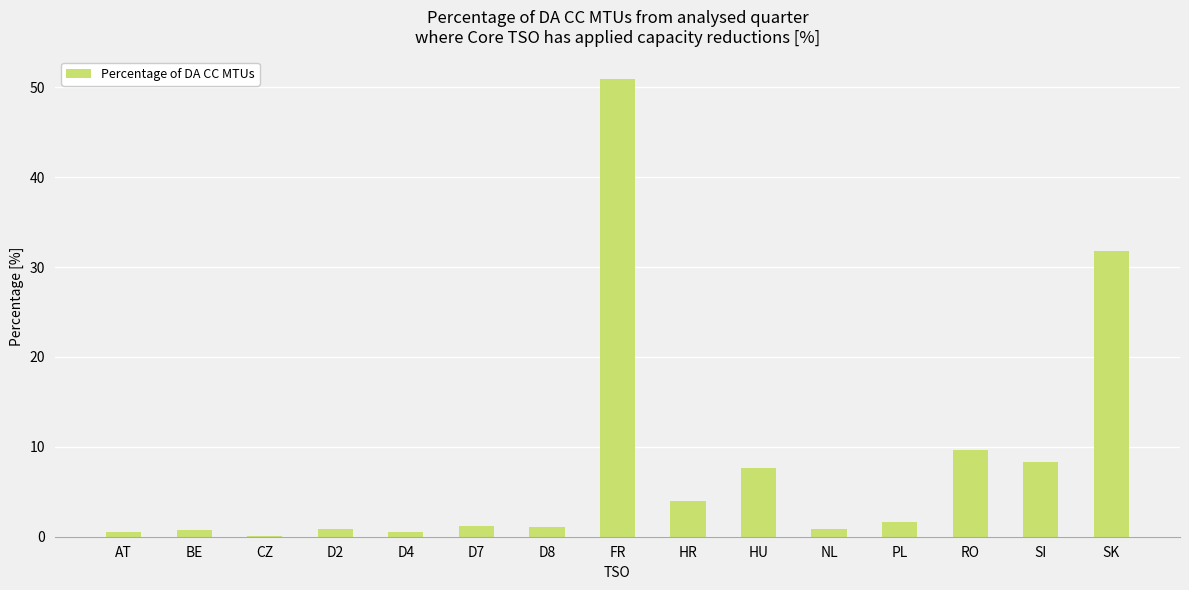

At which label is the value closest to 25?

SK